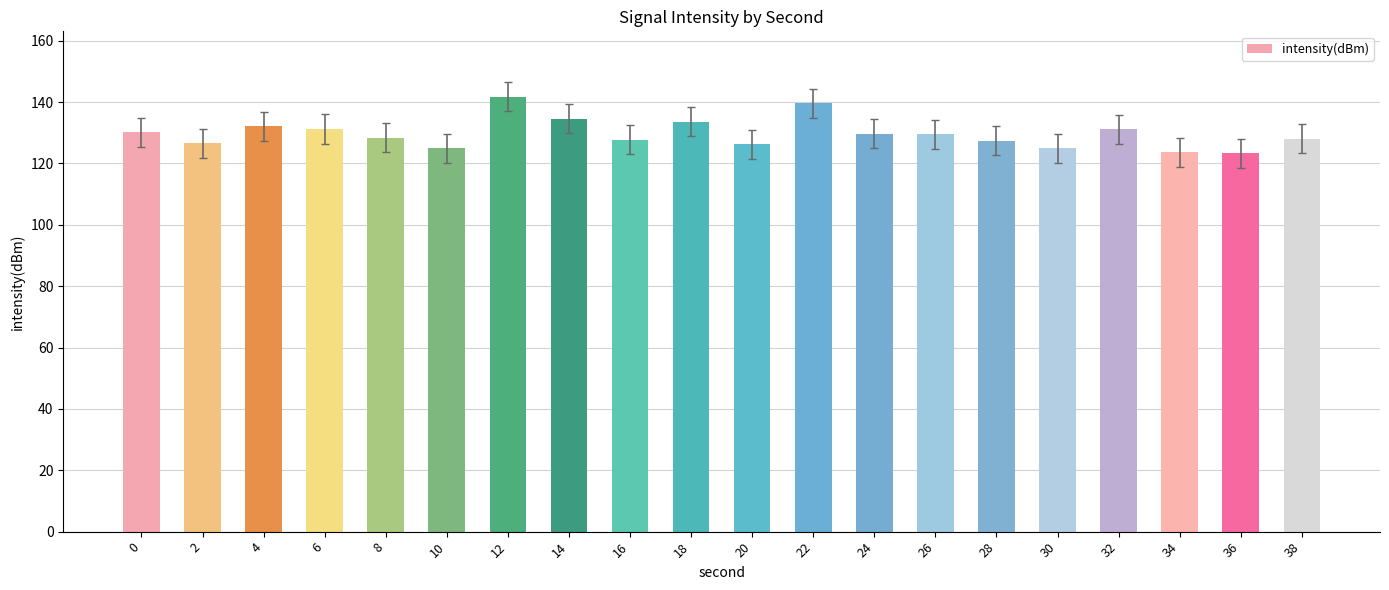

What is the minimum value shown in the chart?

123.3